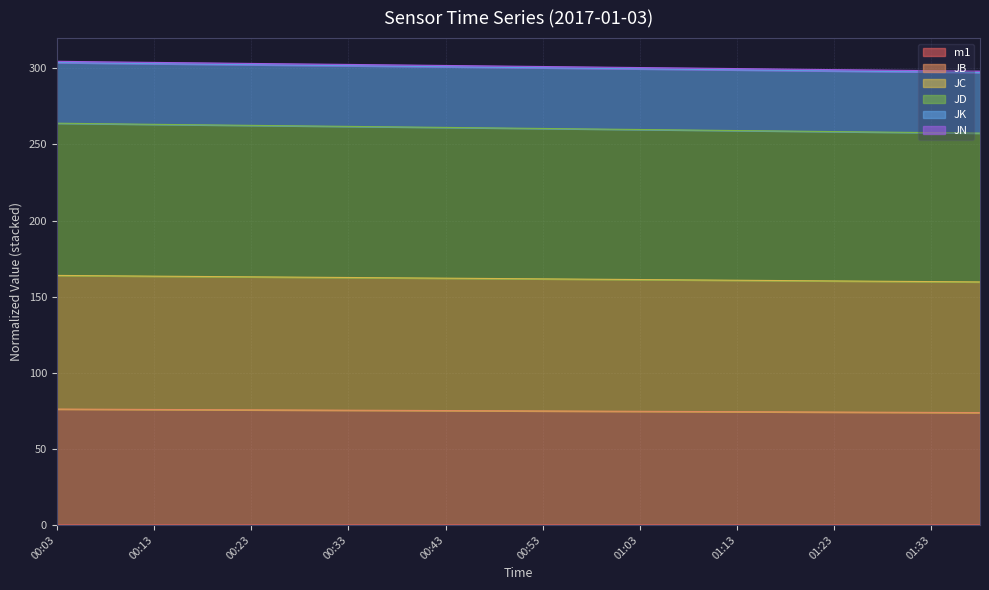

What position from the right is 01:08?

7